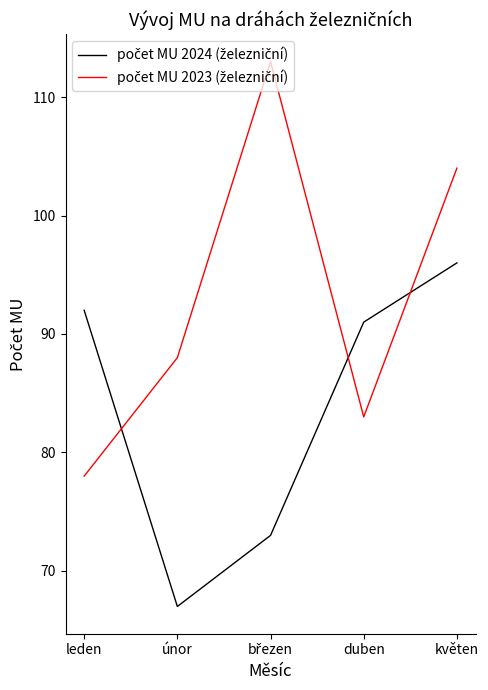

What position from the right is leden?

5